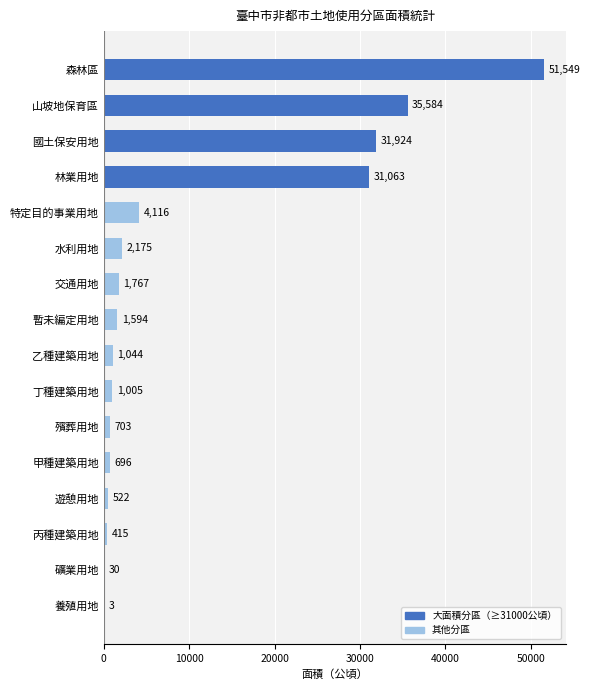

The value at 林業用地 is 51732.1. True or false?

False